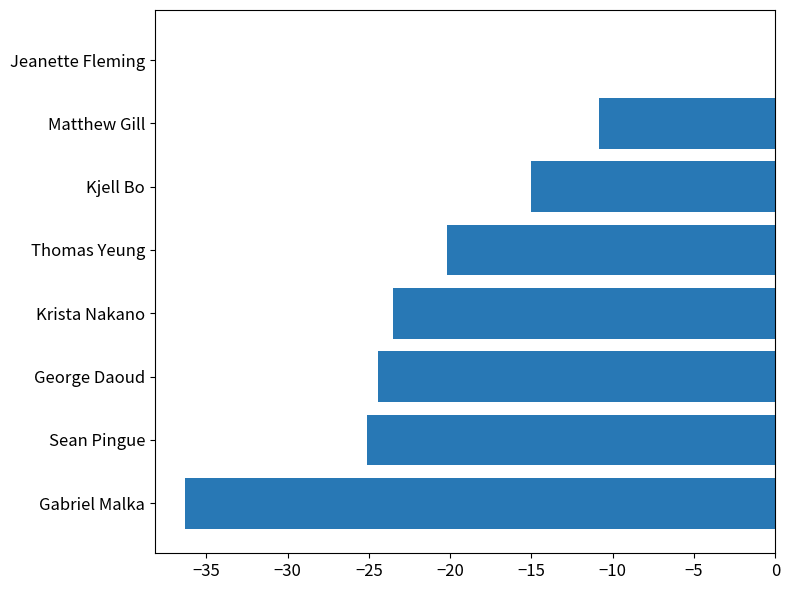

Reading bottom to top, list all the values displayed in this chart.

Gabriel Malka=-36.3	Sean Pingue=-25.1	George Daoud=-24.4	Krista Nakano=-23.5	Thomas Yeung=-20.2	Kjell Bo=-15.0	Matthew Gill=-10.8	Jeanette Fleming=0.0